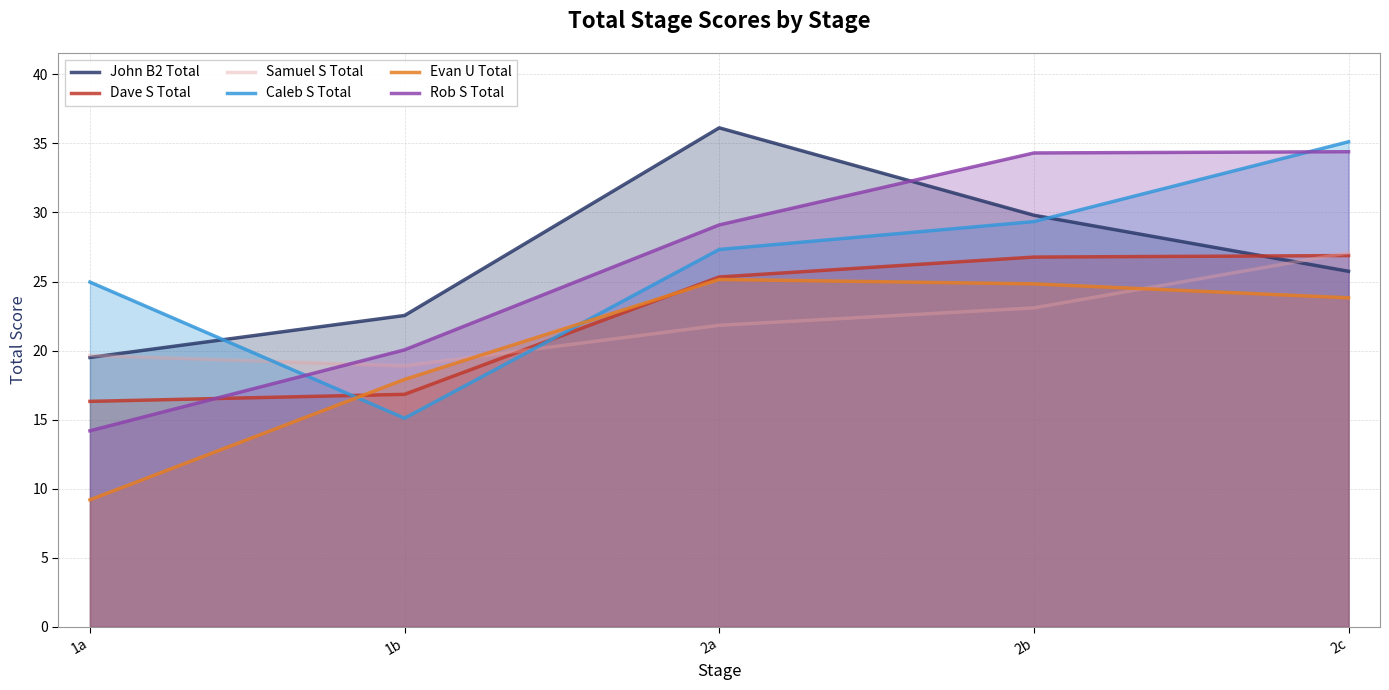

Which series changed the most between 1b and 2b?

Rob S Total